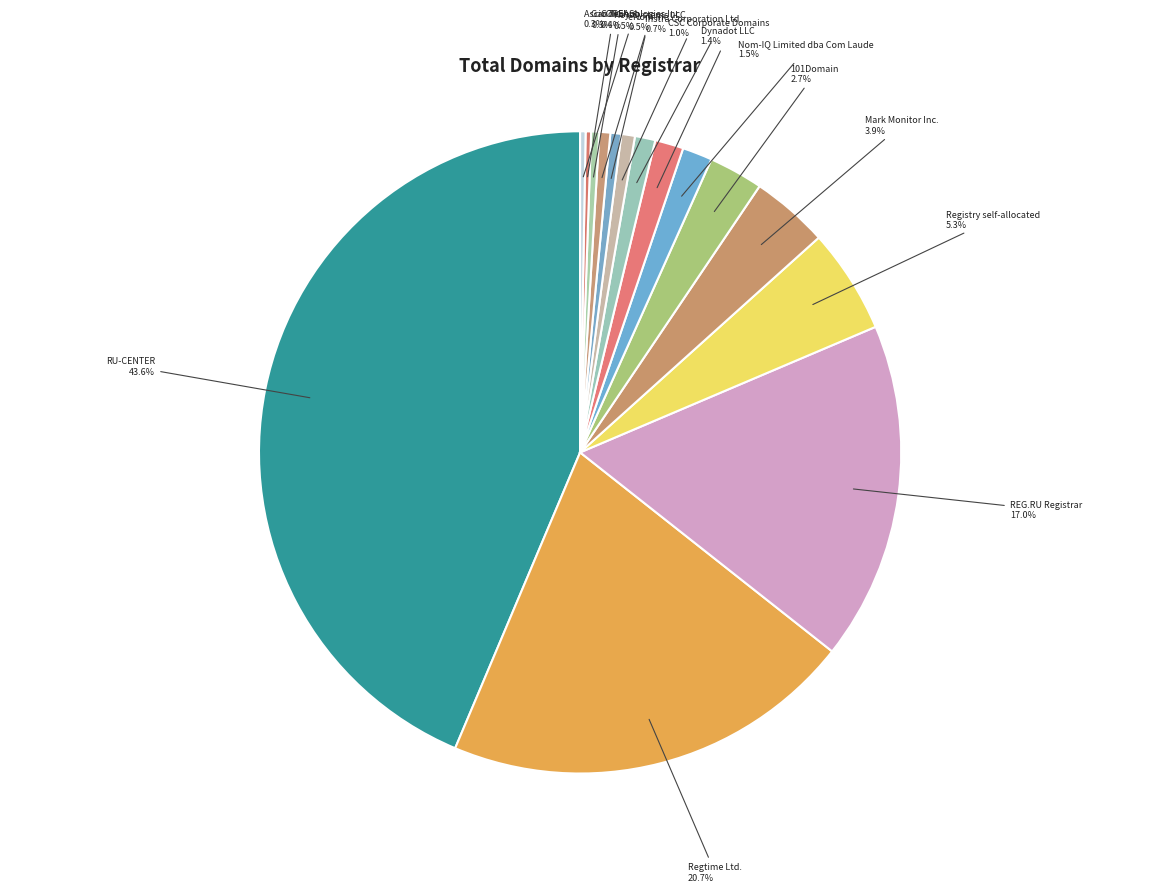

How many segments does this pie chart have?

15